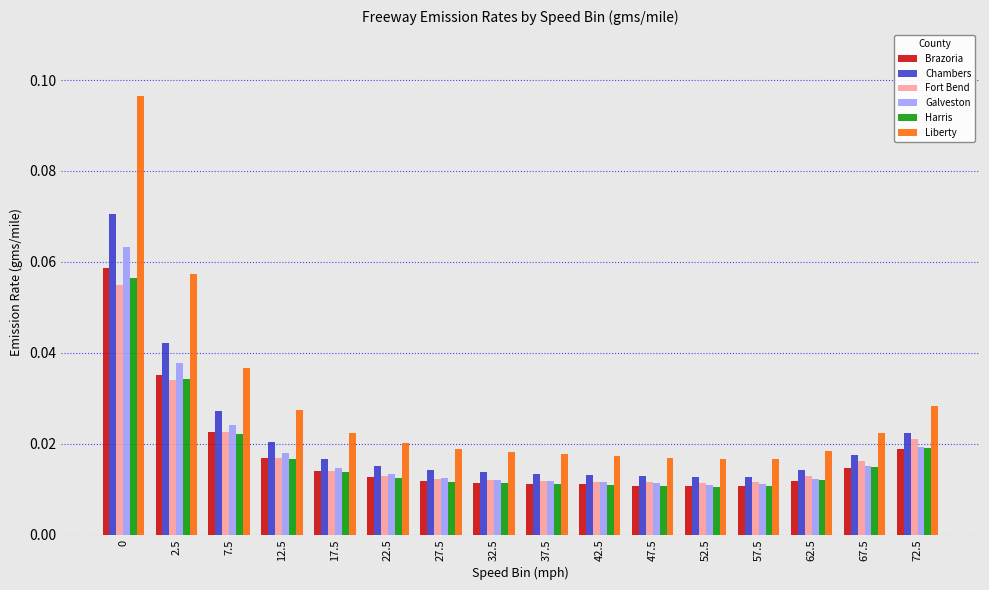

Rank the series at 0 from lowest to highest value.

Fort Bend, Harris, Brazoria, Galveston, Chambers, Liberty